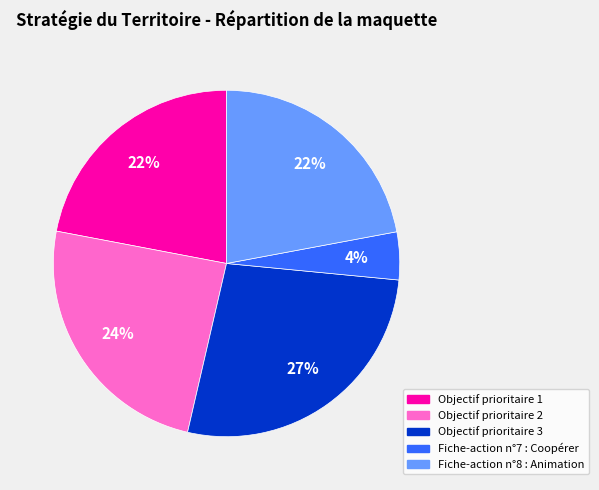

True or false: Fiche-action n°7 : Coopérer accounts for 4% of the total.

True